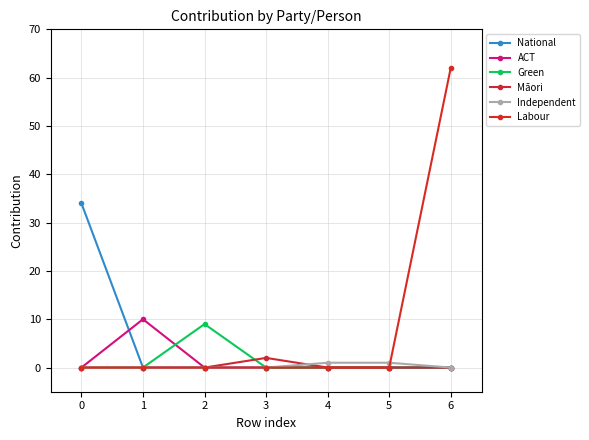

What are all the series names shown in the legend?

National, ACT, Green, Māori, Independent, Labour